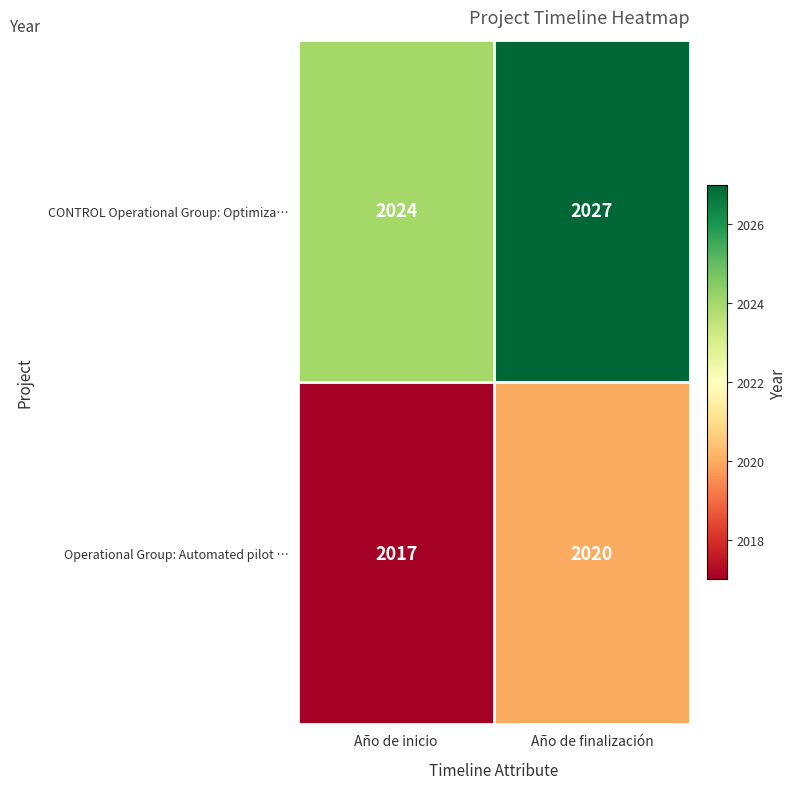

Is it true that CONTROL Operational Group: Optimiza… equals 2027 at Año de finalización?

True